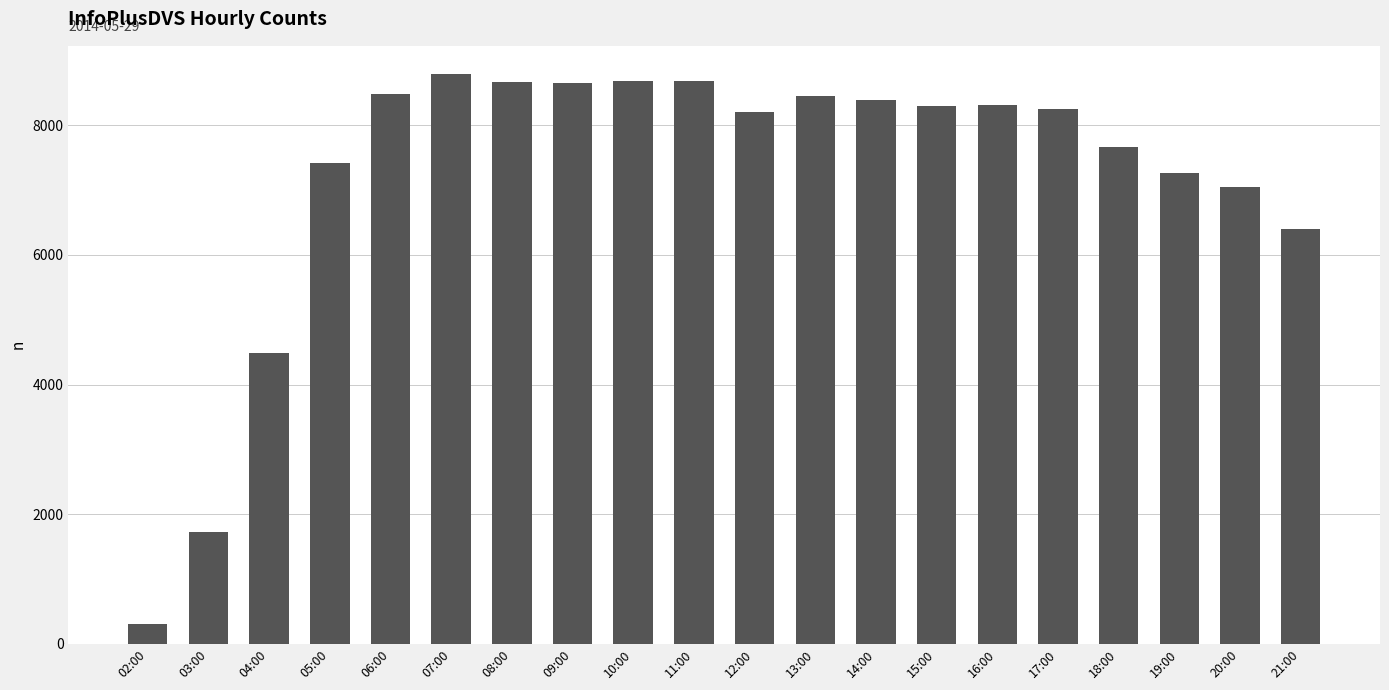

What is the sum of all values?

144149